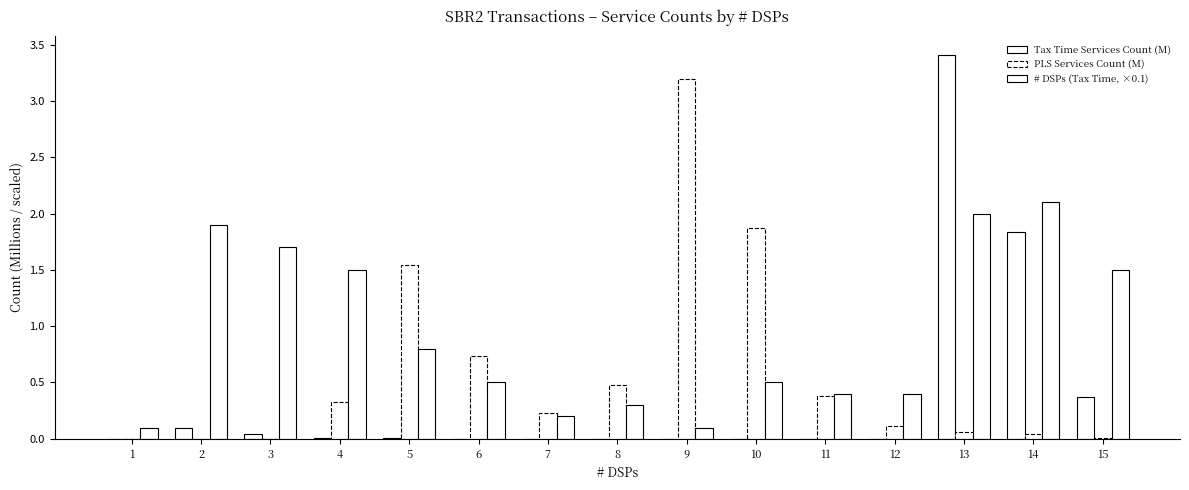

Does the chart contain any negative values?

No